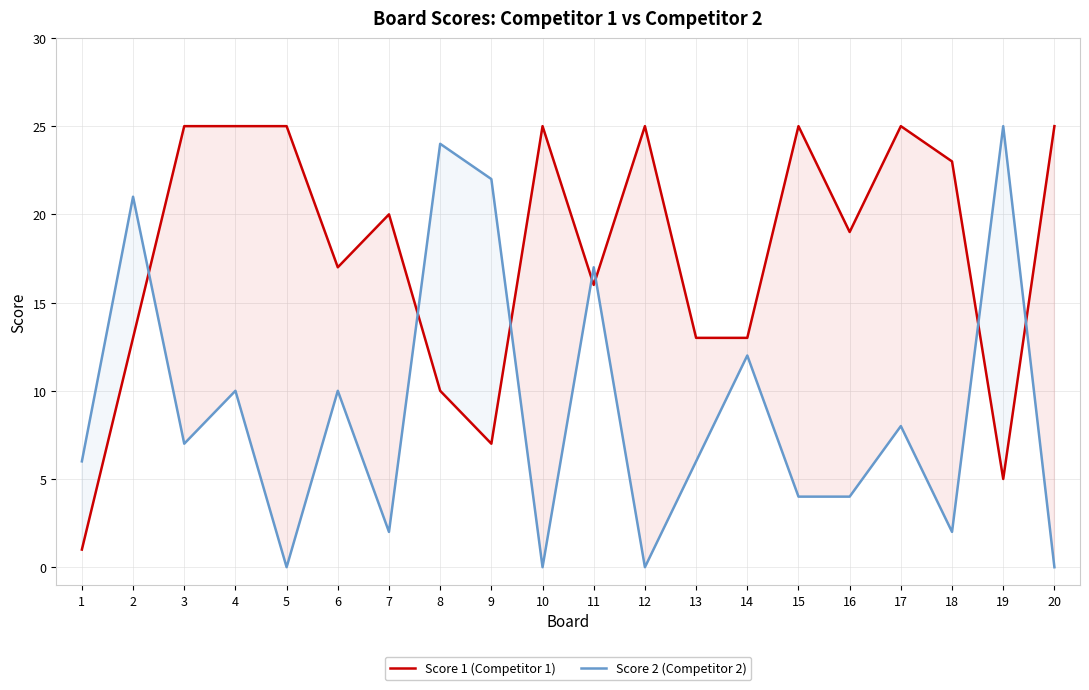

The value of Score 2 (Competitor 2) at 12 is 0. True or false?

True